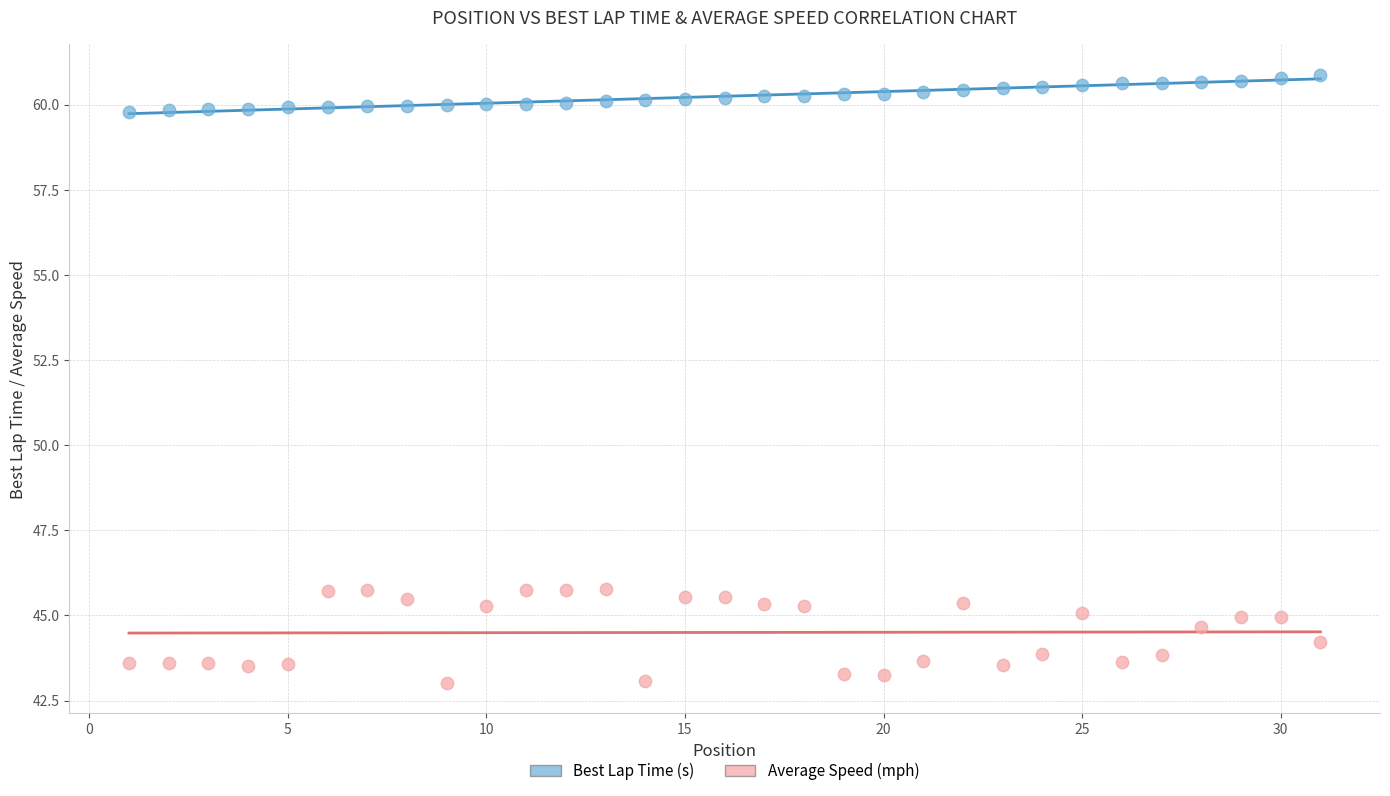

Which series contains the highest Y value?

Best Lap Time (s)